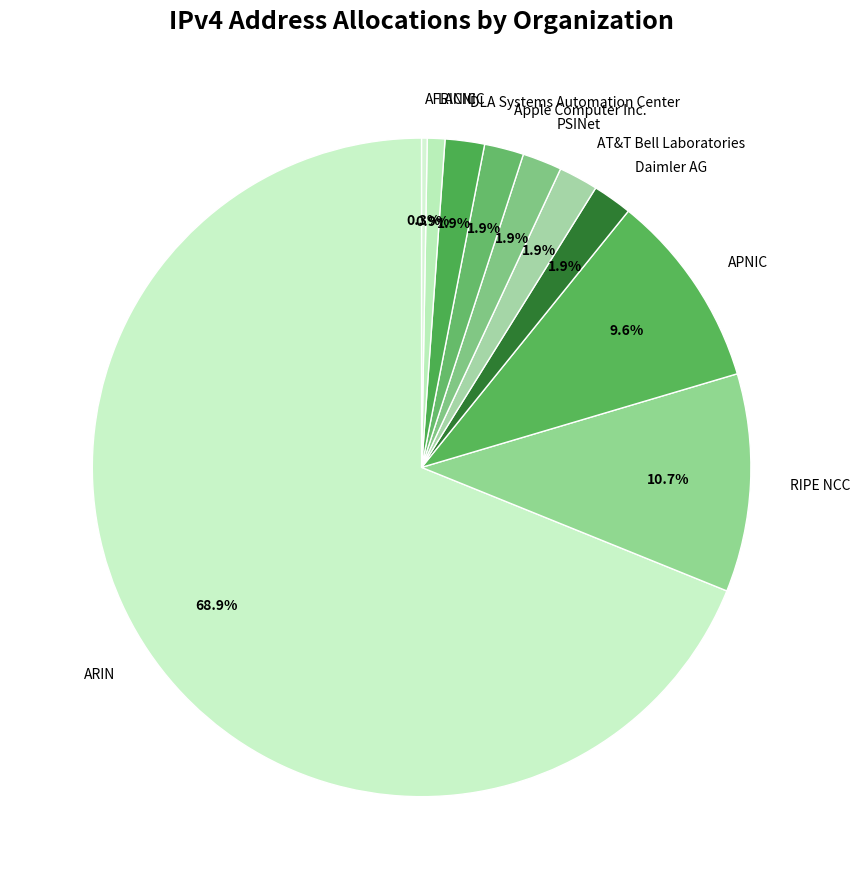

Is it true that Apple Computer Inc. is 2% of the pie?

True